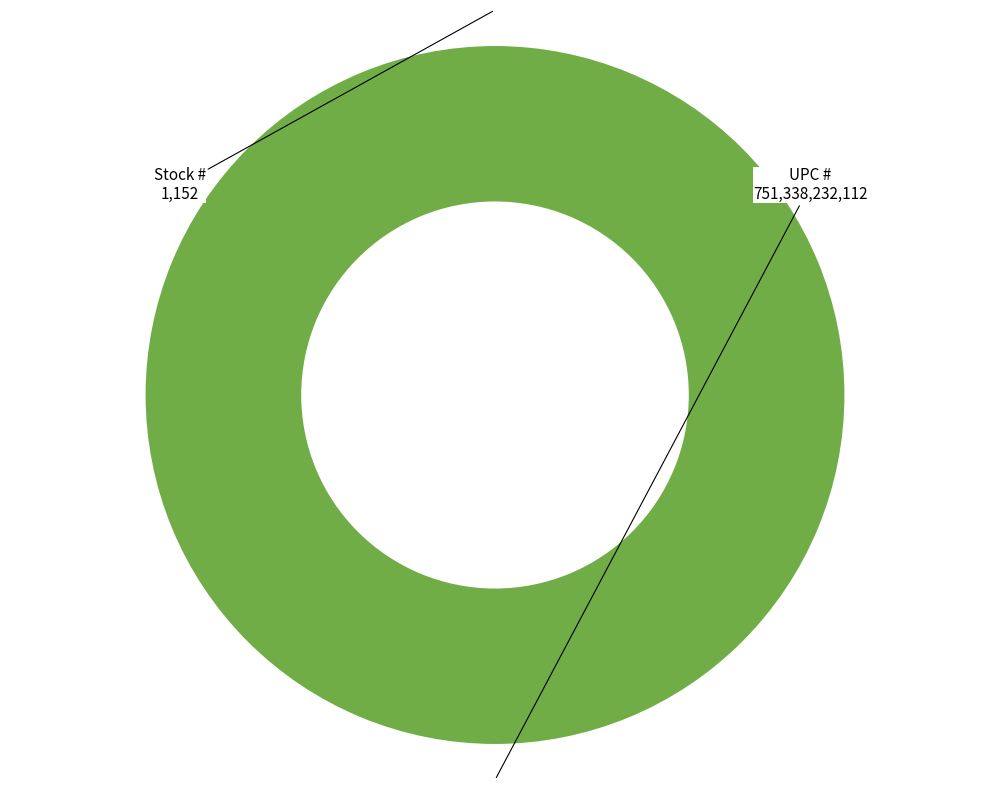

To the nearest percent, what percentage of the pie is UPC #?

100%